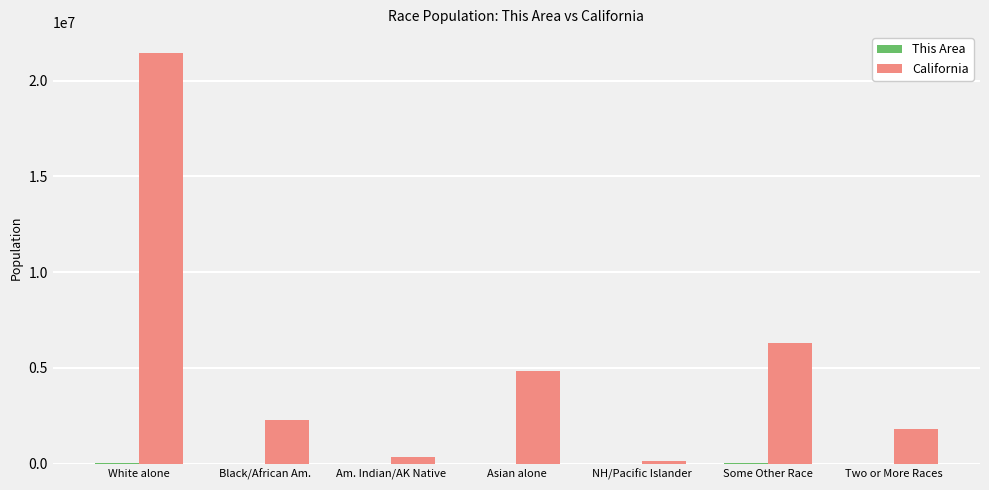

Which series has the largest total across all categories?

California